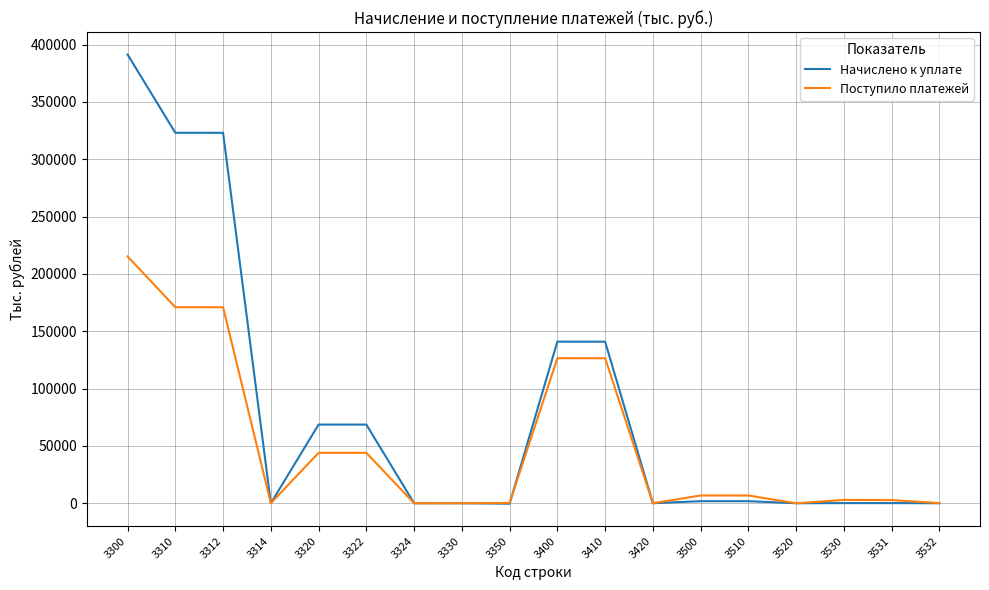

List the series in order of their peak value, lowest first.

Поступило платежей, Начислено к уплате